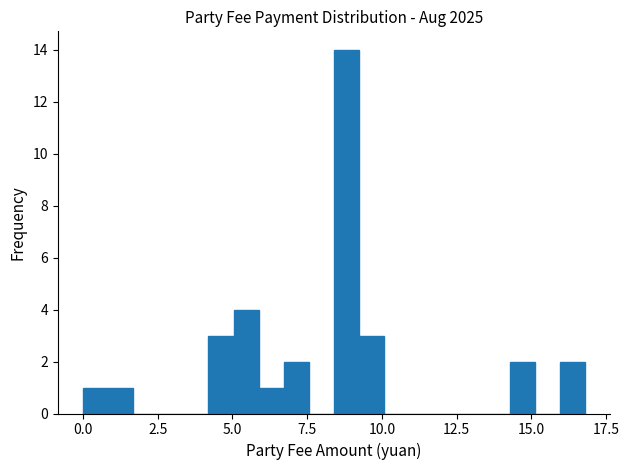

Read against the x-axis, roughly where is the centre of the tallest bar?

9.0